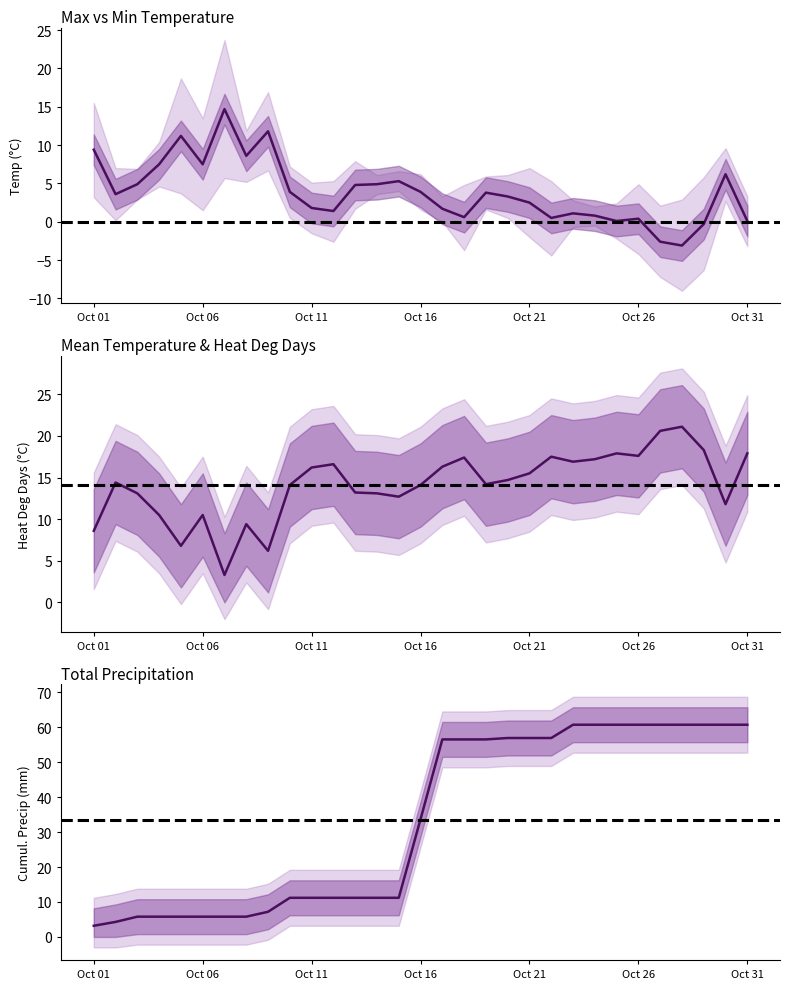

How many data points in Max Temp (°C) are above 6?

17